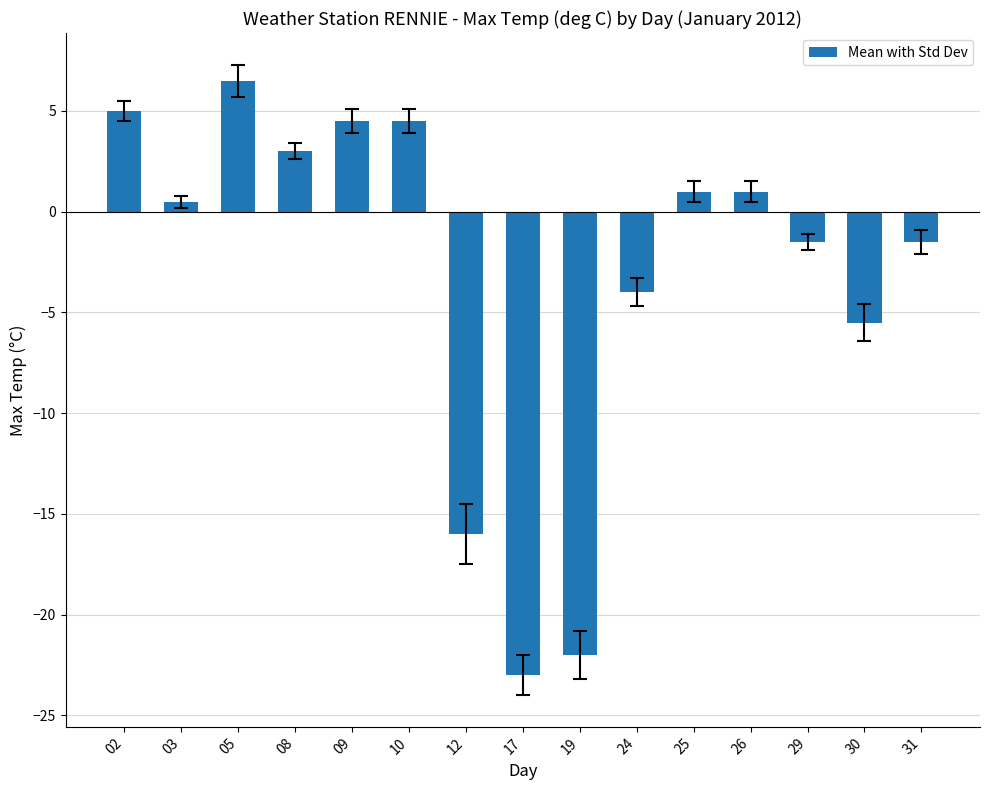

What is the difference between the second highest and second lowest values?

27.0